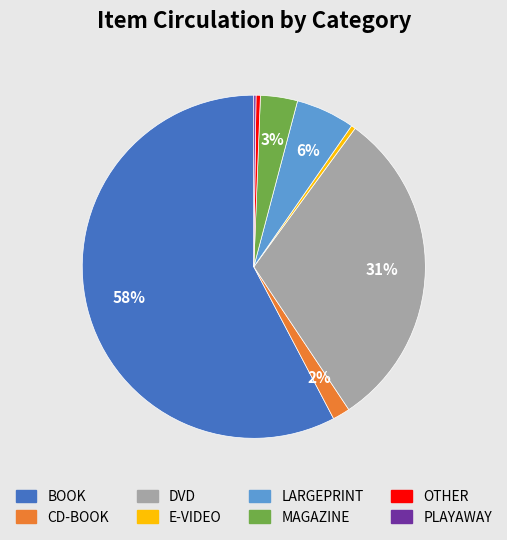

Combined, do DVD and BOOK account for over 50%?

Yes